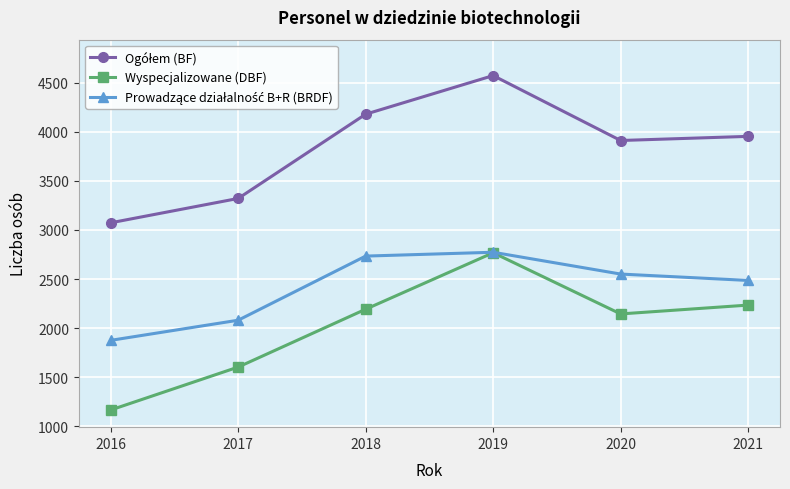

What is the smallest value displayed?

1167